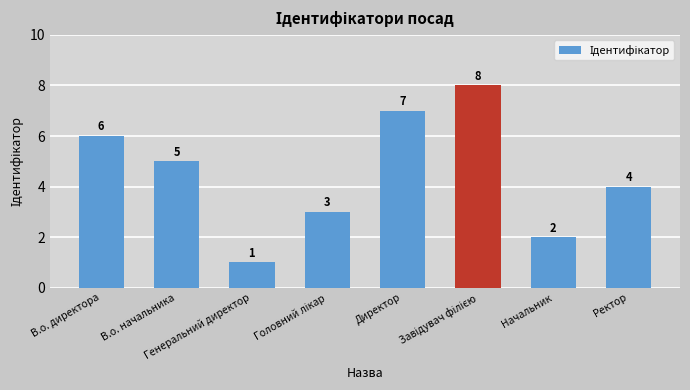

How many bars are there in total?

8